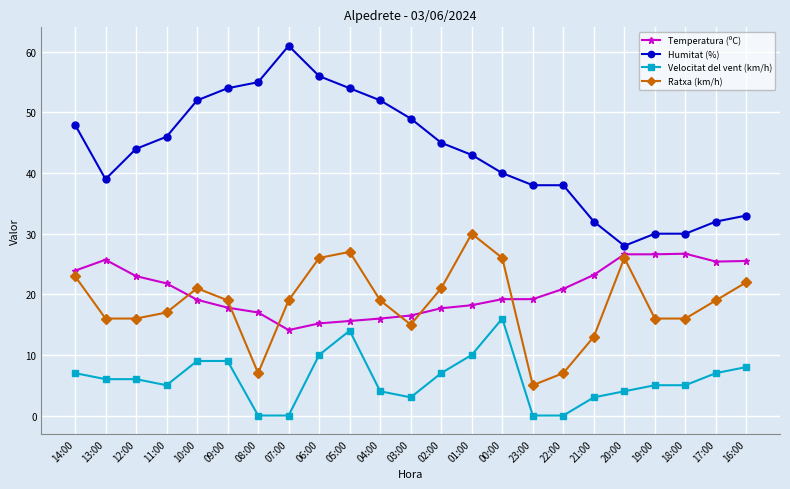

What is the value of the Humitat (%) point at the 13th from the left?

45.0